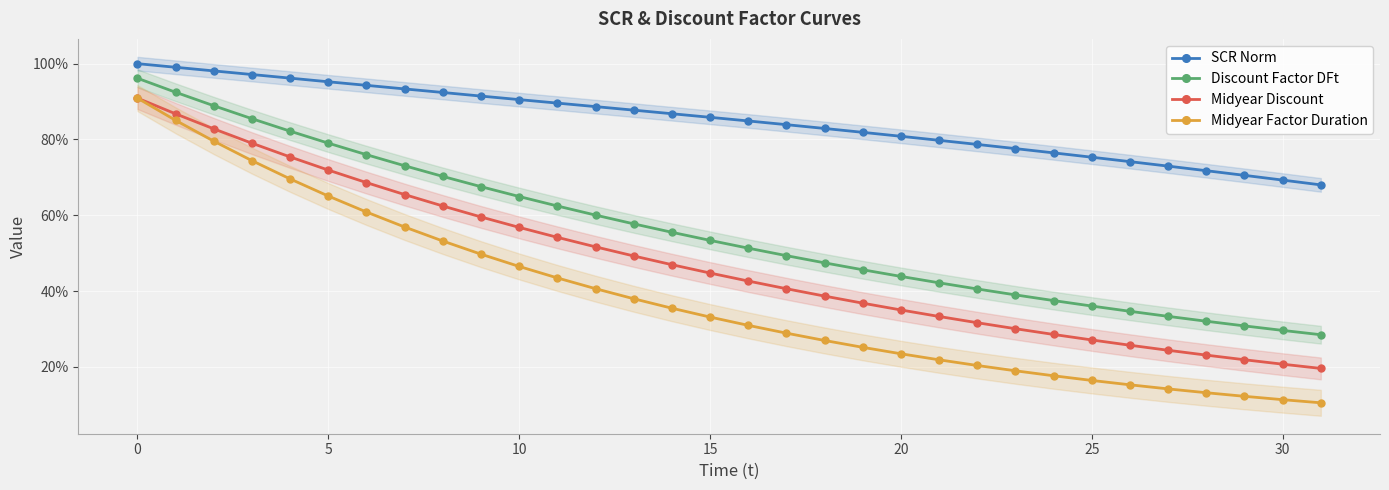

Which series has the widest spread of values?

Midyear Factor Duration